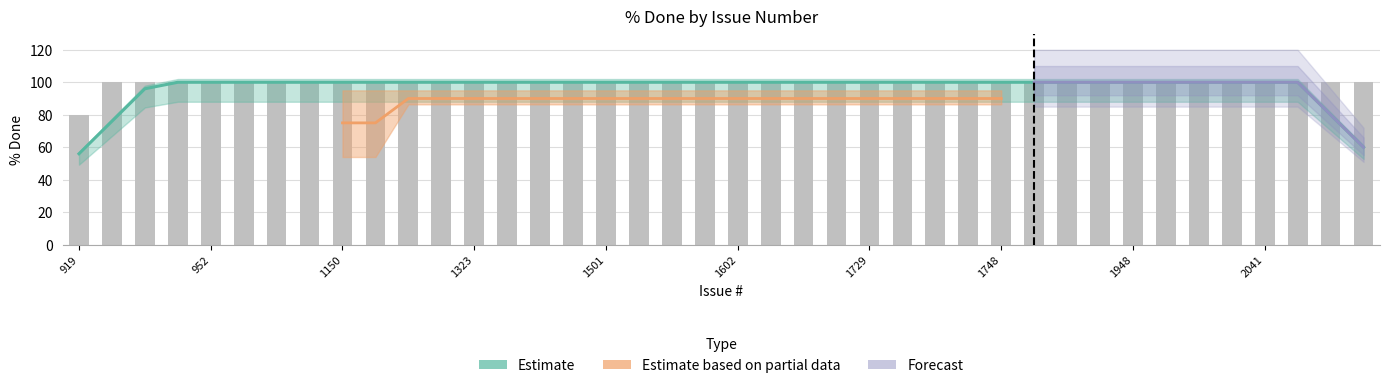

Which label corresponds to the largest value in the chart?

931